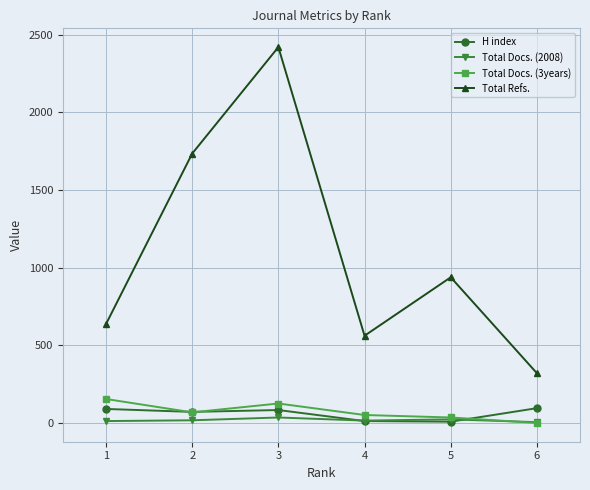

What is the difference between the maximum and minimum values in the Total Docs. (3years) series?

154